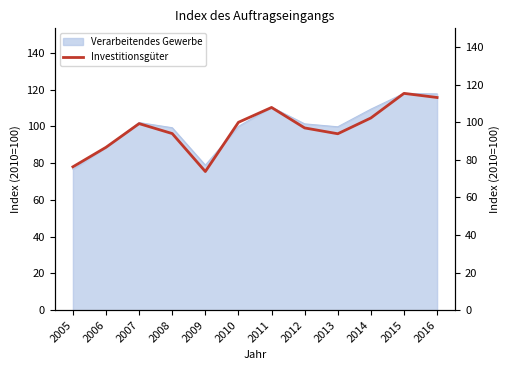

Reading left to right, transcribe all the data shown in this chart.

76.3	86.7	99.3	94.0	73.8	100.0	107.9	97.0	93.9	102.3	115.4	113.2